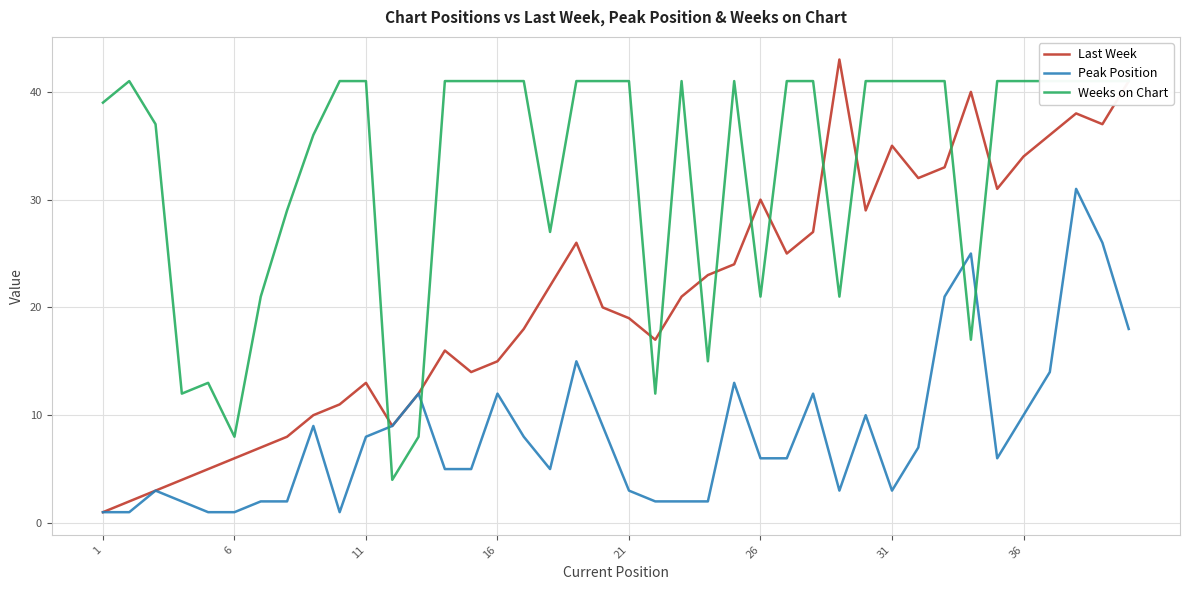

What is the maximum value for Last Week?

43